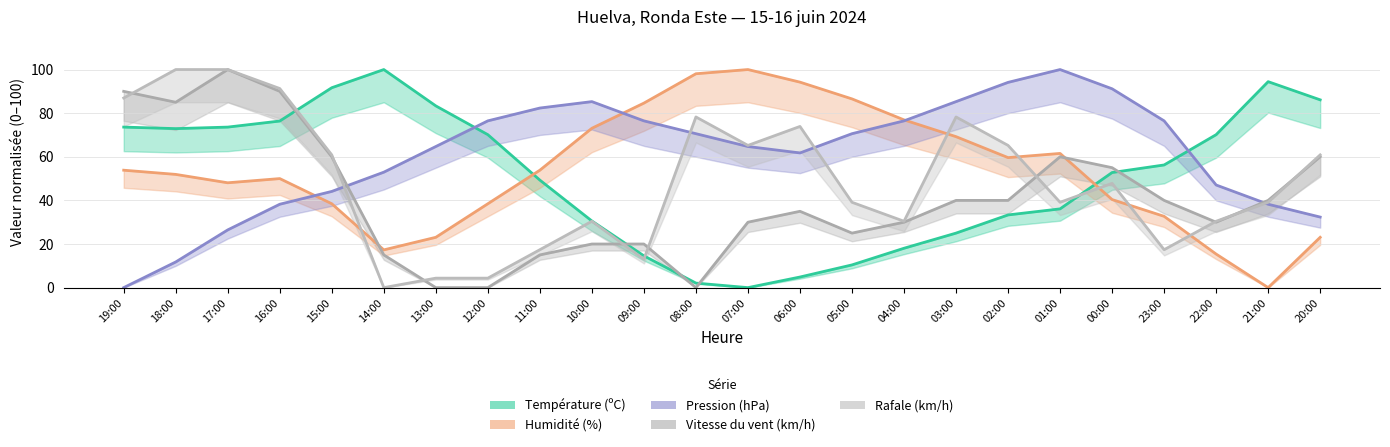

What is the sum of the Vitesse du vent (km/h) values at 10:00 and 19:00?

110.0